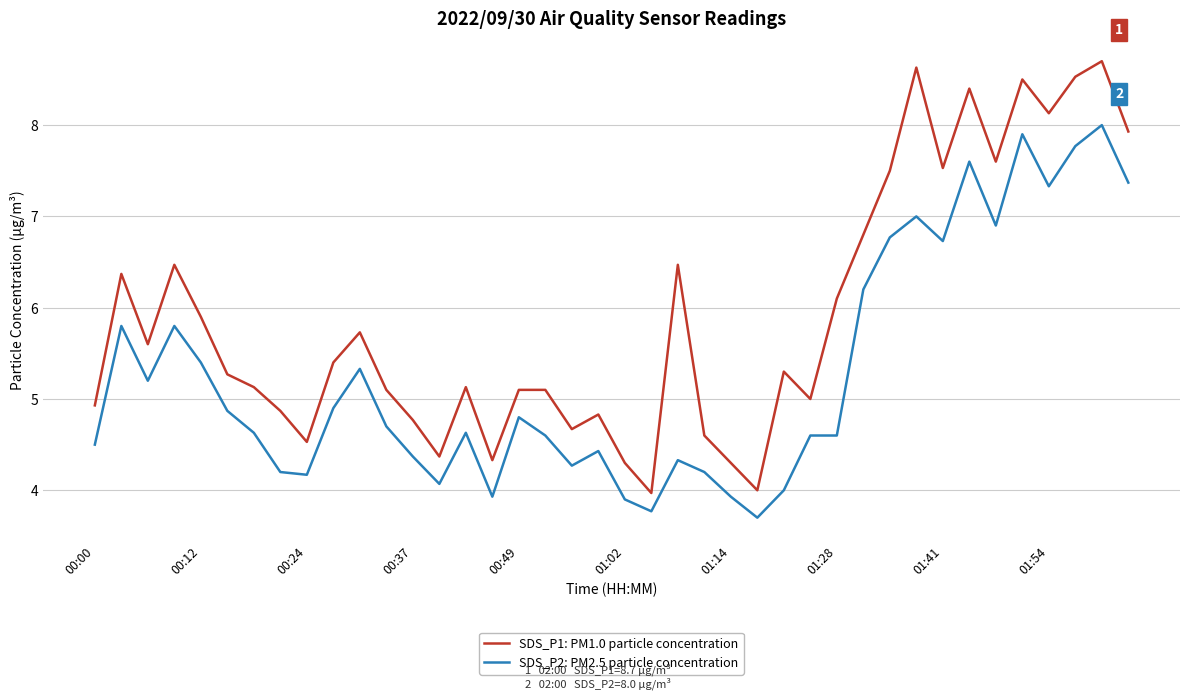

List the series in order of their overall mean, highest first.

SDS_P1: PM1.0 particle concentration, SDS_P2: PM2.5 particle concentration